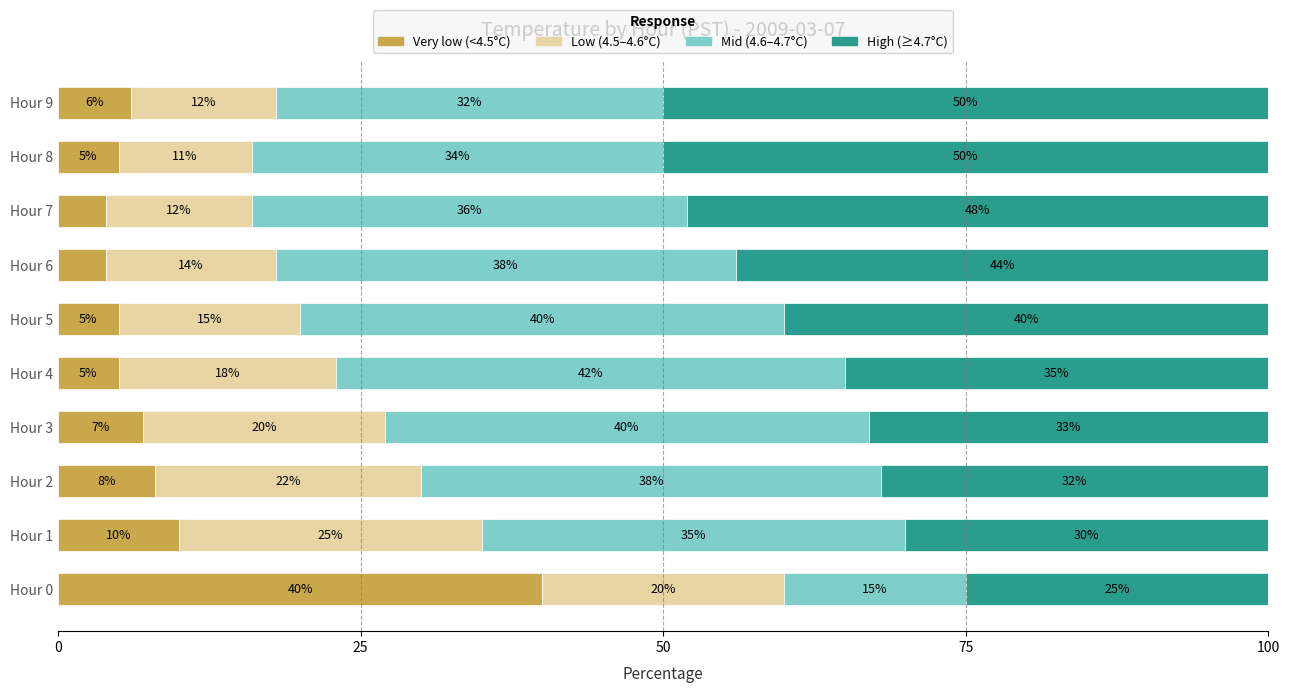

What is the total value across all series at Hour 7?

100